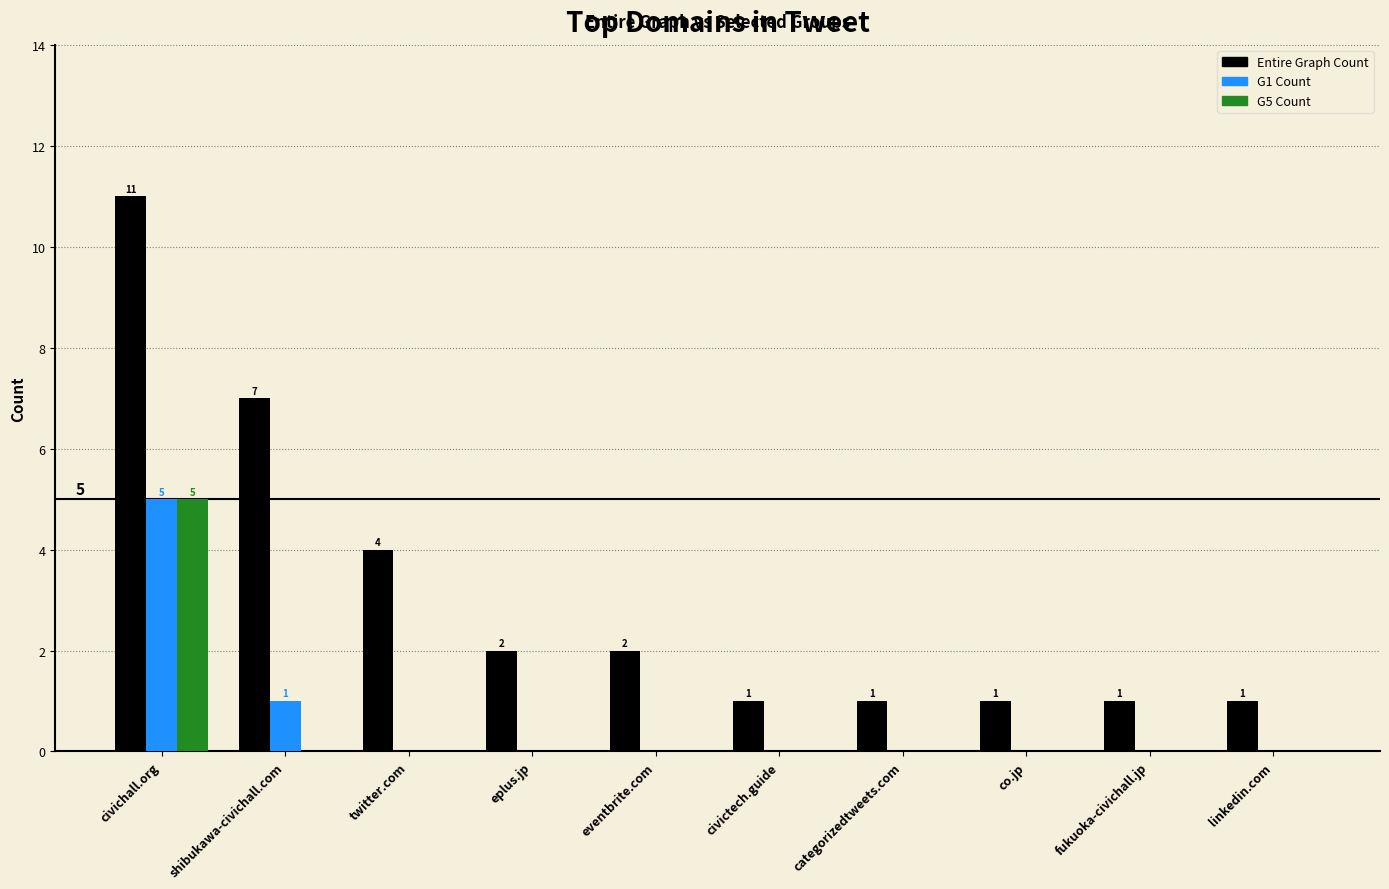

Which series changed the most between civichall.org and linkedin.com?

Entire Graph Count